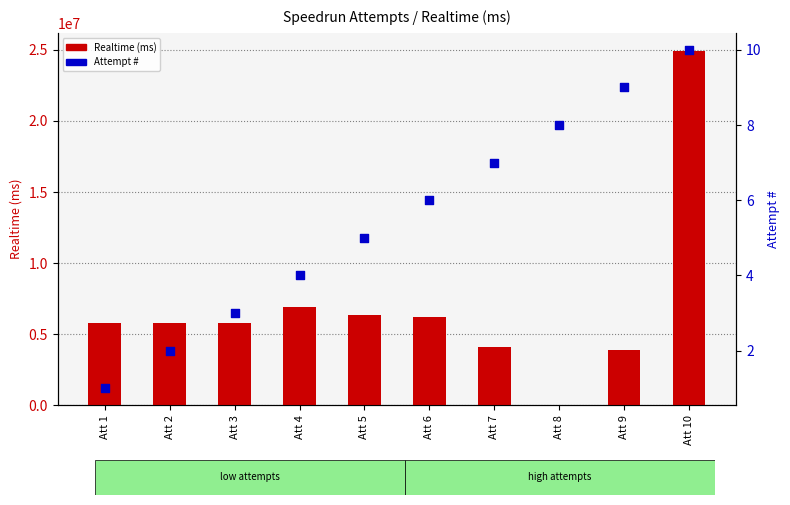

At which category is the sum across all series the highest?

Att 10